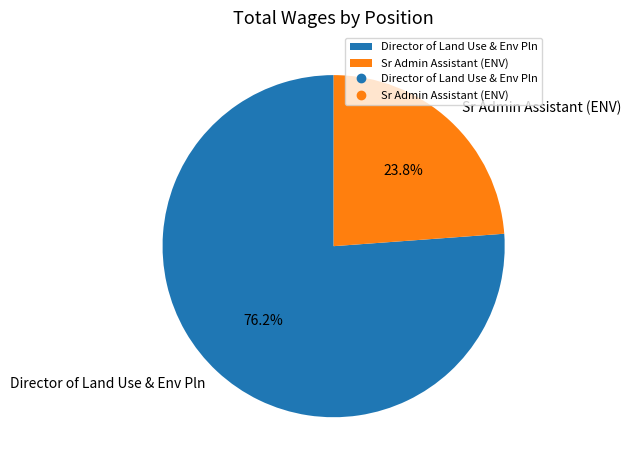

To the nearest percent, what is the difference between the largest and smallest slice percentages?

52%